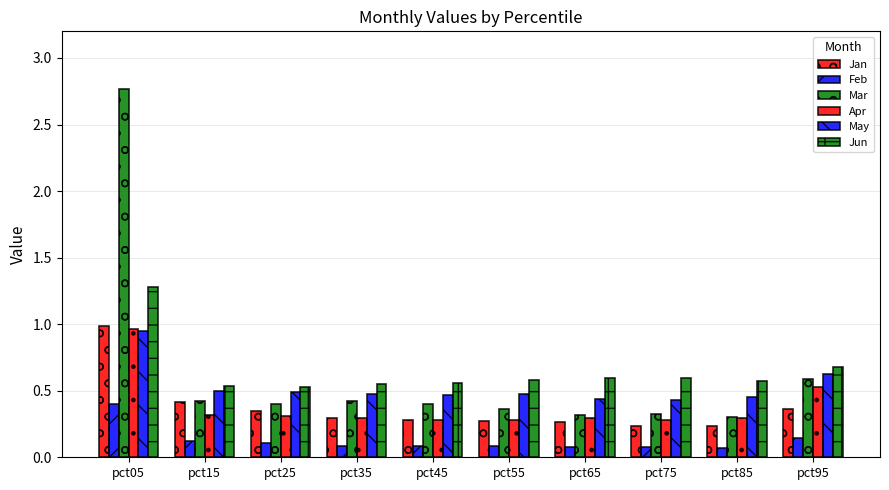

How many distinct data groups are displayed?

6